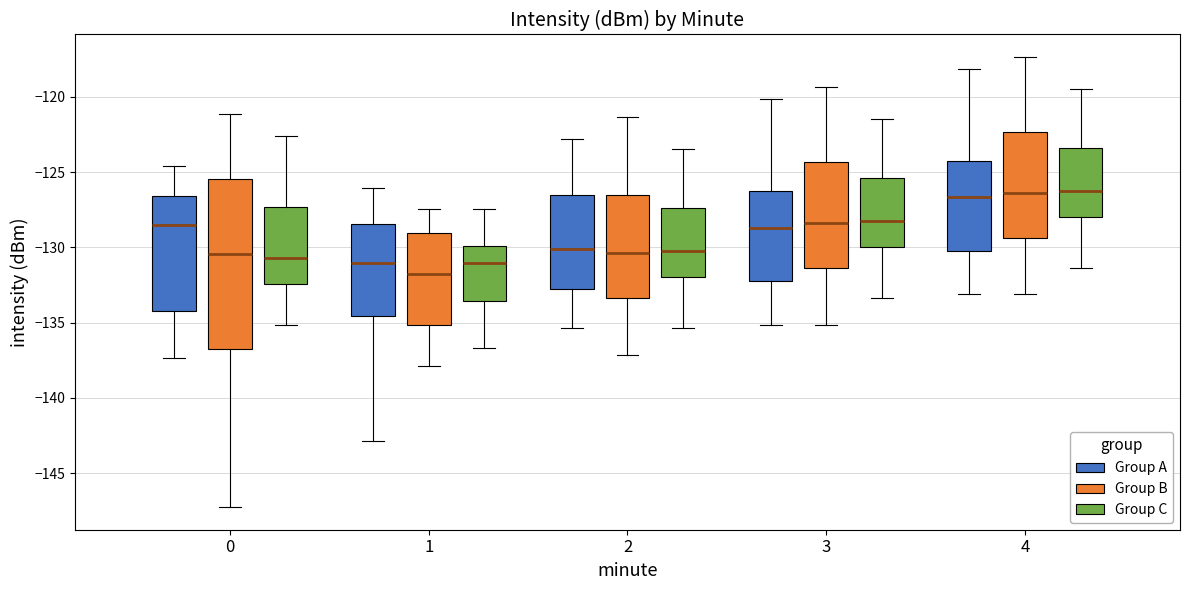

Which box's median line is the lowest?

1 (Group B)